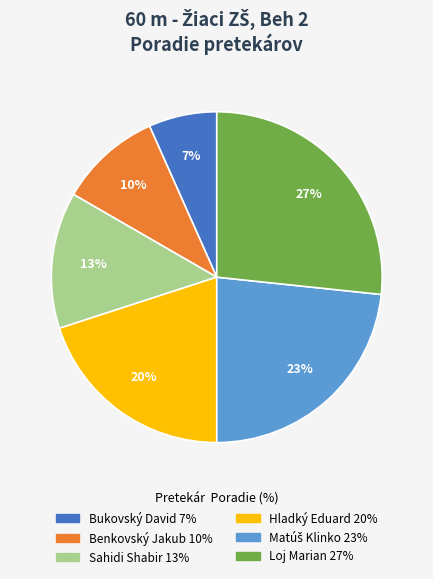

To the nearest percent, what portion does Hladký Eduard represent?

20%